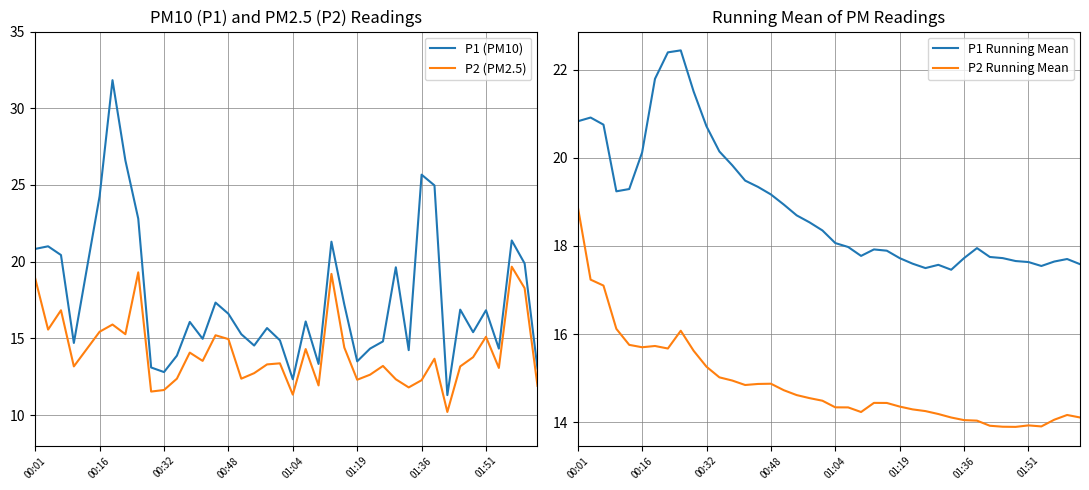

What is the greatest value displayed?

31.8